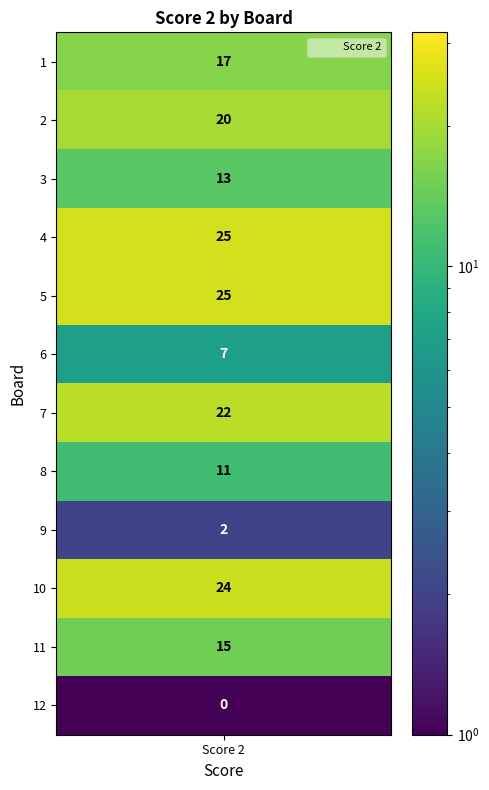

Reading left to right, transcribe all the data shown in this chart.

17	20	13	25	25	7	22	11	2	24	15	0